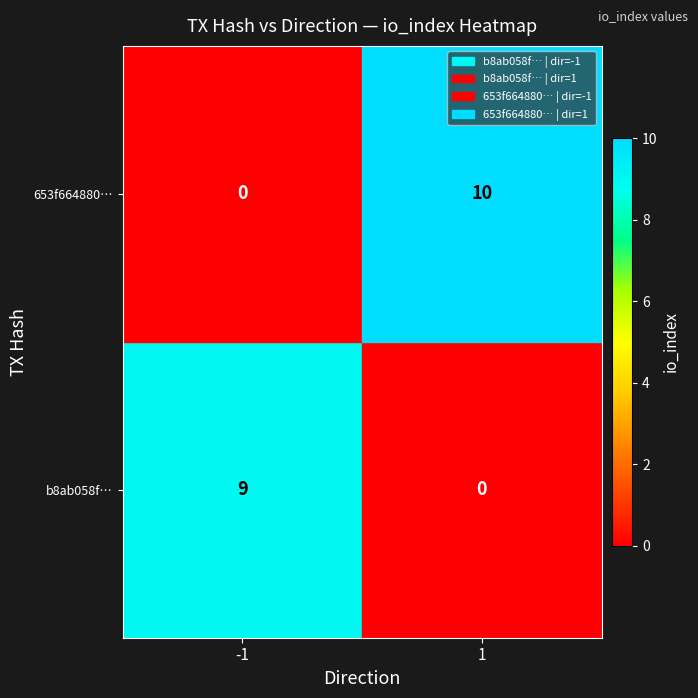

Which series changed the most between -1 and 1?

653f664880…